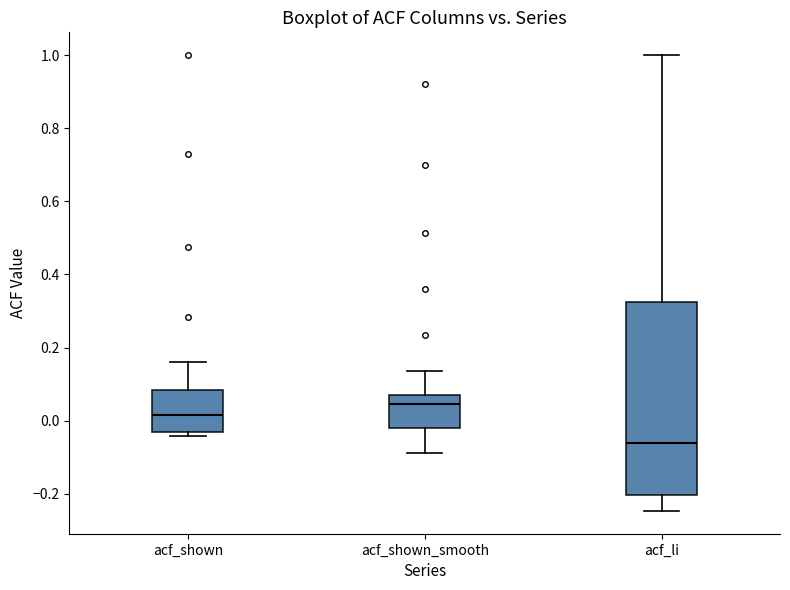

Reading left to right, transcribe this box plot: for each box, give where its median line is, the range the box spans, and where its two whiskers end, as read against the y-axis. The values are not printed on the chart, so give them approximately, as read against the axis.

acf_shown: median 0.02, box -0.04 to 0.08, whiskers -0.04 (just below the box's lower edge) to 0.16
acf_shown_smooth: median 0.04, box -0.02 to 0.06, whiskers -0.08 to 0.14
acf_li: median -0.06, box -0.20 to 0.32, whiskers -0.24 to 1.00